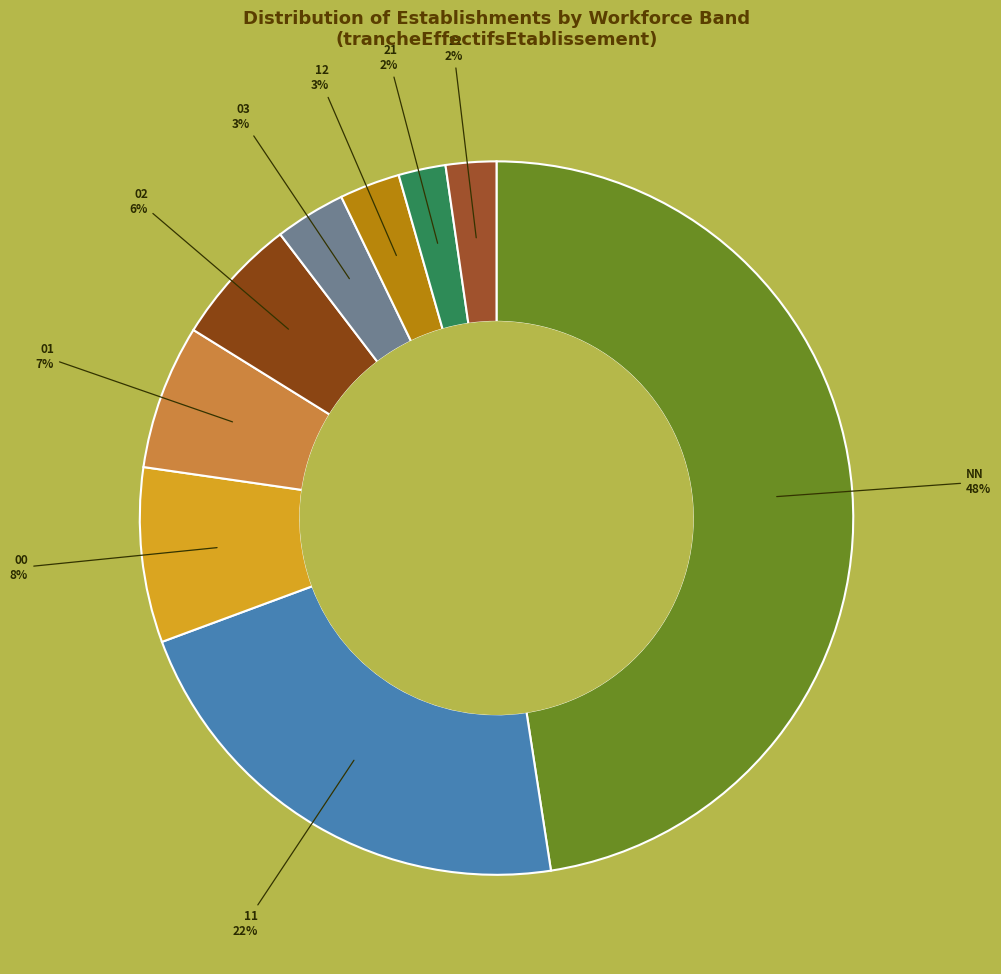

To the nearest percent, what is the average slice percentage?

11%